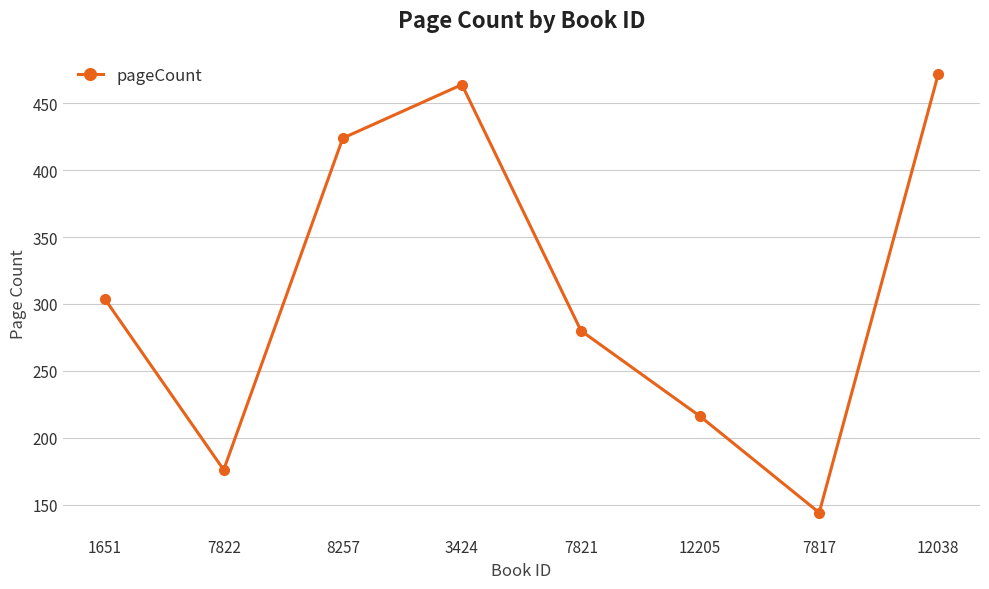

Rank the categories by value from lowest to highest.

7817, 7822, 12205, 7821, 1651, 8257, 3424, 12038